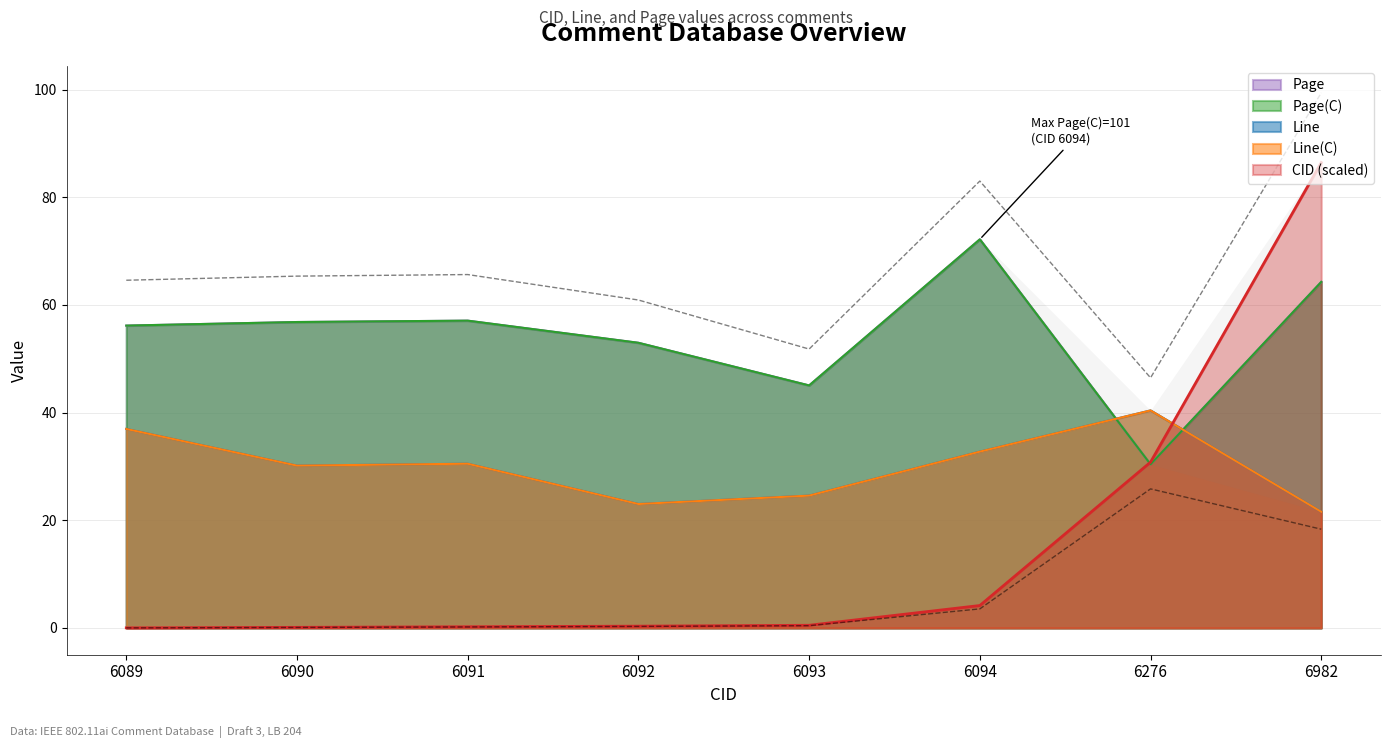

Between which two adjacent categories do Page and CID first intersect?

6094 and 6276